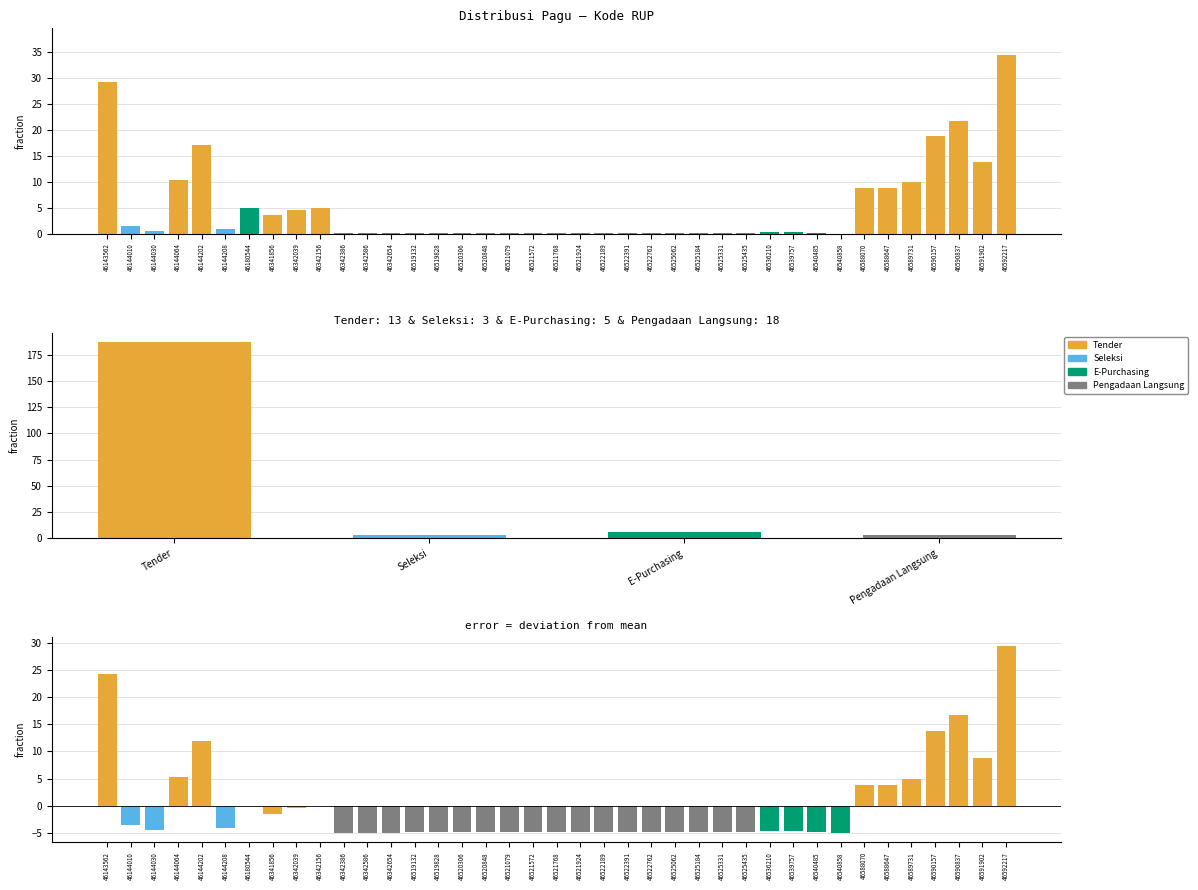

Reading left to right, what are all the values shown in this chart?

Pagu (Milyar): 46143562=29.2	46144010=1.5	46144030=0.5	46144064=10.4	46144202=17.0	46144208=0.9	46180544=5.1	46341856=3.5	46342039=4.6	46342156=5.1	46342386=0.1	46342586=0.1	46342654=0.1	46519132=0.2	46519828=0.2	46520306=0.2	46520848=0.2	46521079=0.2	46521572=0.2	46521768=0.2	46521924=0.2	46522189=0.2	46522391=0.2	46522762=0.2	46525062=0.2	46525184=0.2	46525331=0.2	46525435=0.2	46536210=0.4	46539757=0.4	46540485=0.2	46540858=0.1	46588070=8.9	46588647=8.9	46589731=9.9	46590157=18.9	46590837=21.8	46591902=13.9	46592217=34.4
Pagu - Mean: 46143562=24.2	46144010=-3.6	46144030=-4.5	46144064=5.3	46144202=11.9	46144208=-4.2	46180544=-0.0	46341856=-1.5	46342039=-0.5	46342156=-0.0	46342386=-5.0	46342586=-5.0	46342654=-5.0	46519132=-4.9	46519828=-4.9	46520306=-4.9	46520848=-4.9	46521079=-4.9	46521572=-4.9	46521768=-4.9	46521924=-4.9	46522189=-4.9	46522391=-4.9	46522762=-4.9	46525062=-4.9	46525184=-4.9	46525331=-4.9	46525435=-4.9	46536210=-4.7	46539757=-4.7	46540485=-4.9	46540858=-5.0	46588070=3.8	46588647=3.8	46589731=4.8	46590157=13.8	46590837=16.7	46591902=8.8	46592217=29.3